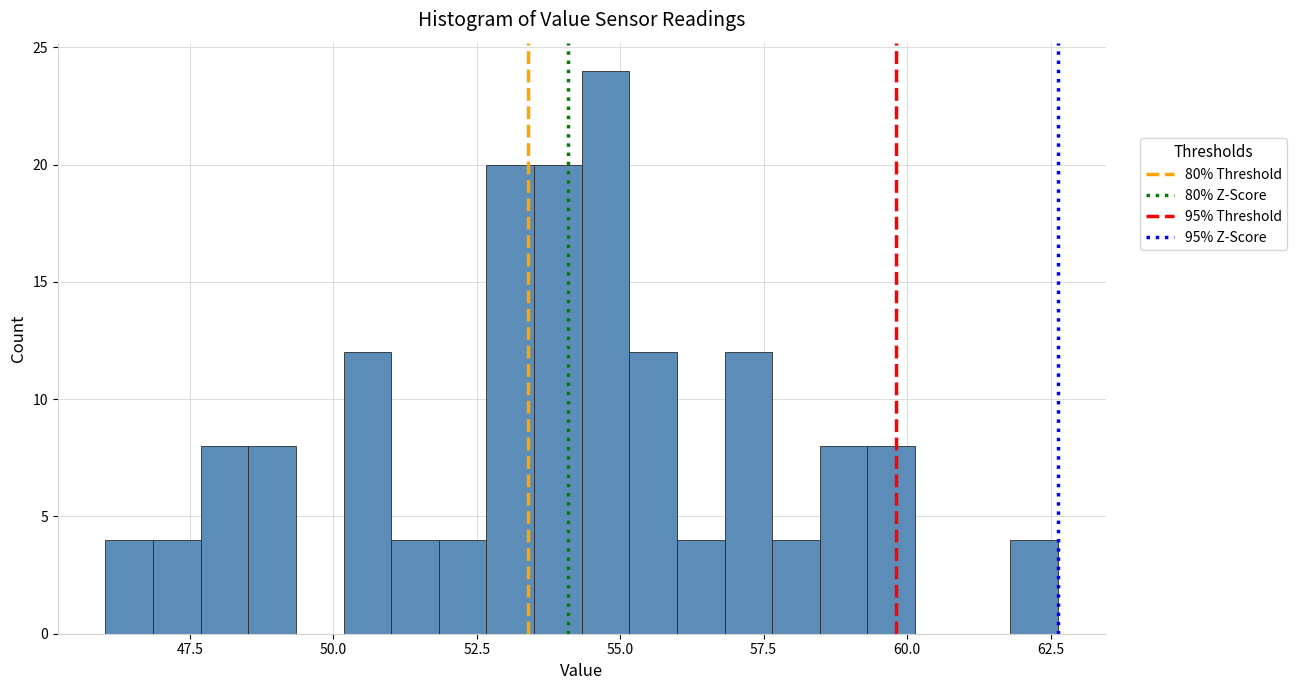

Around what value on the x-axis is the tallest bar? Give the approximate position of its centre, as read against the axis.

54.5